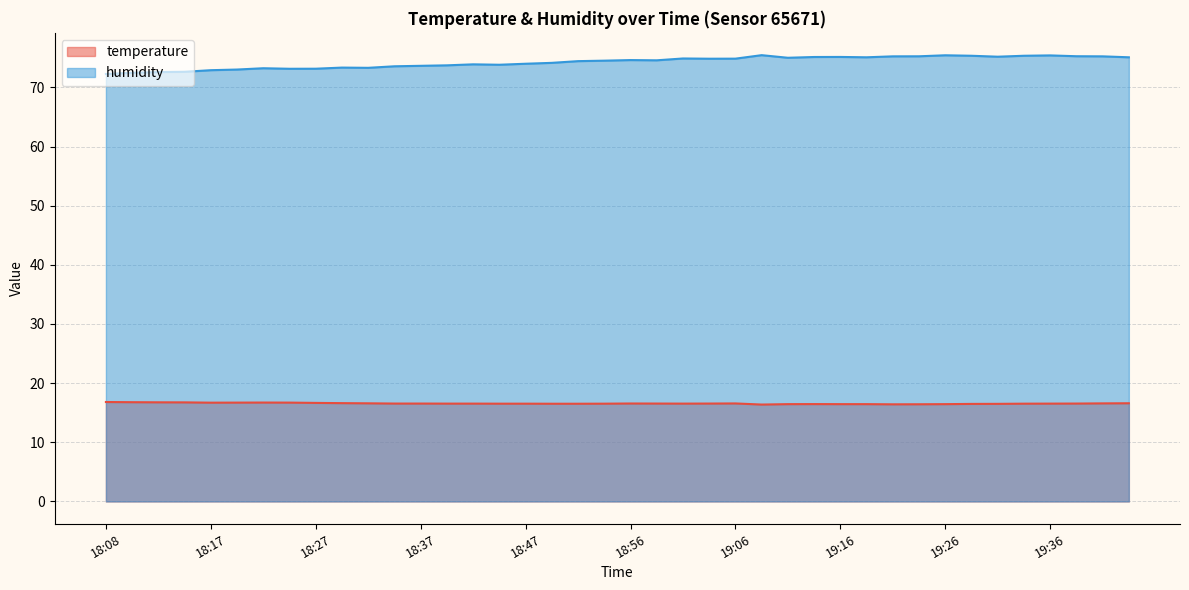

What is the average value of the humidity series?

74.2